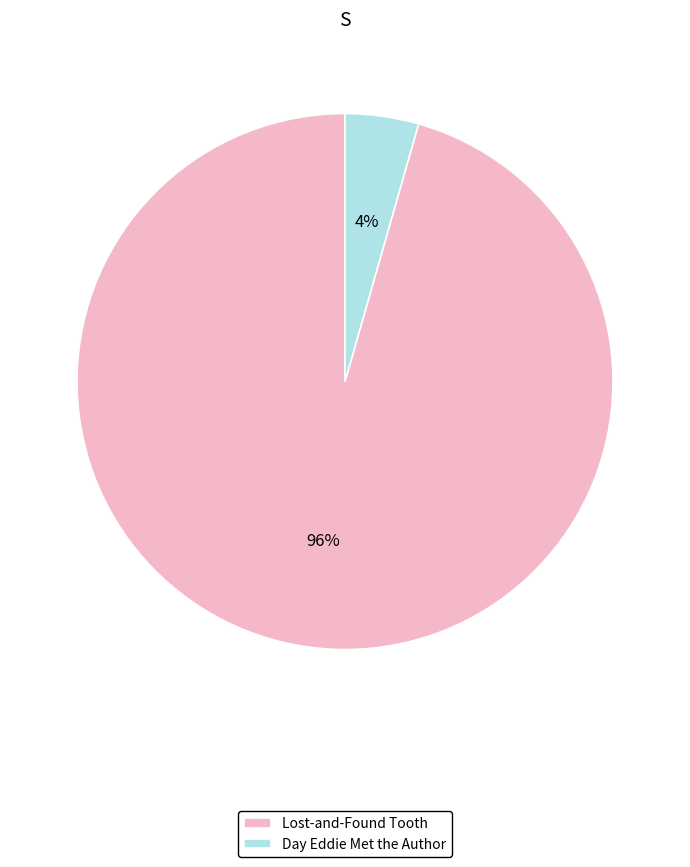

How many slices are in this pie chart?

2